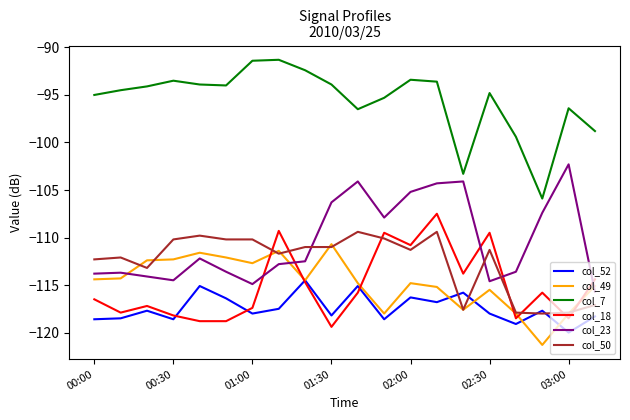

Which series has the largest total across all categories?

col_7